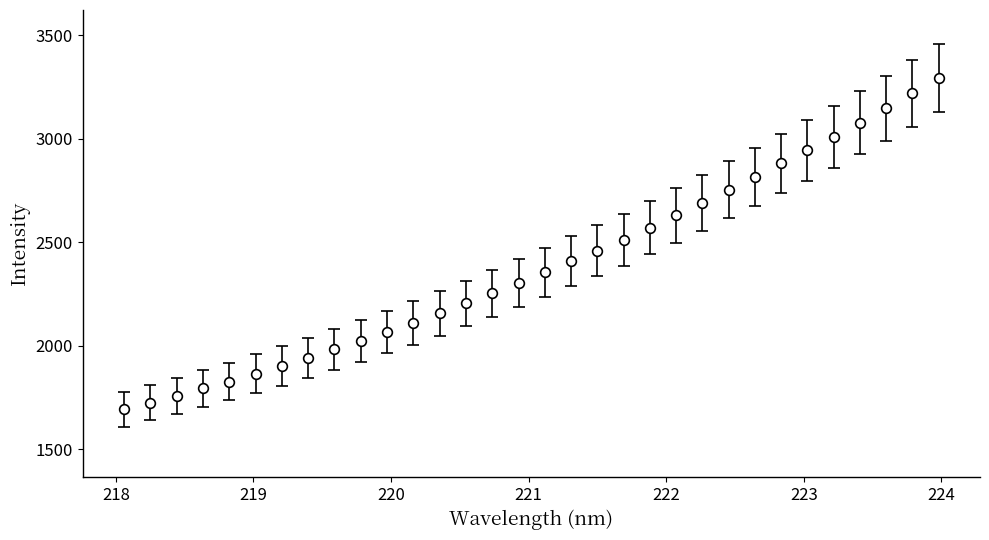

What is the greatest value displayed?

3293.3